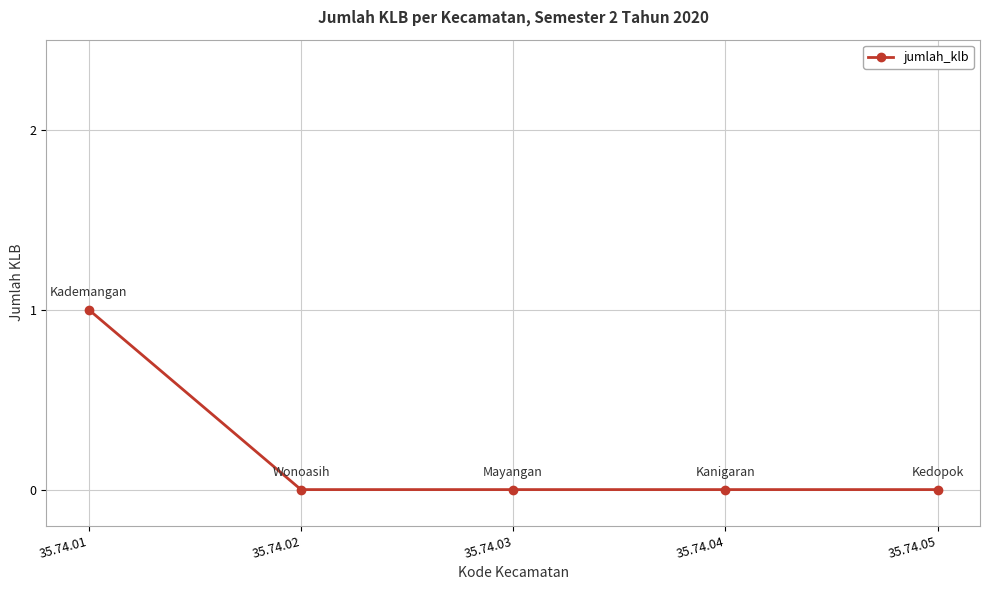

Reading right to left, list all the values displayed in this chart.

35.74.05=0	35.74.04=0	35.74.03=0	35.74.02=0	35.74.01=1